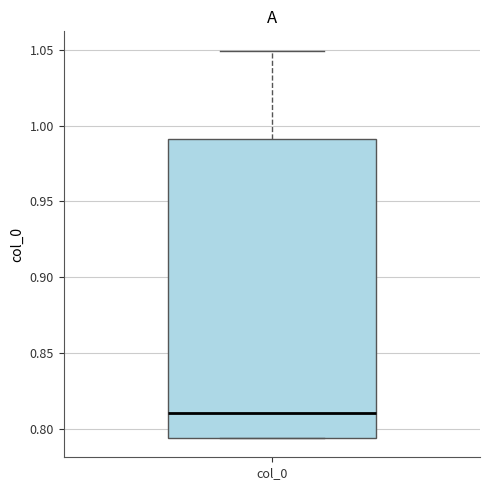

Where is the lower edge of the box for col_0 on the y-axis? The values are not printed on the chart, so give them approximately, as read against the axis.

0.795